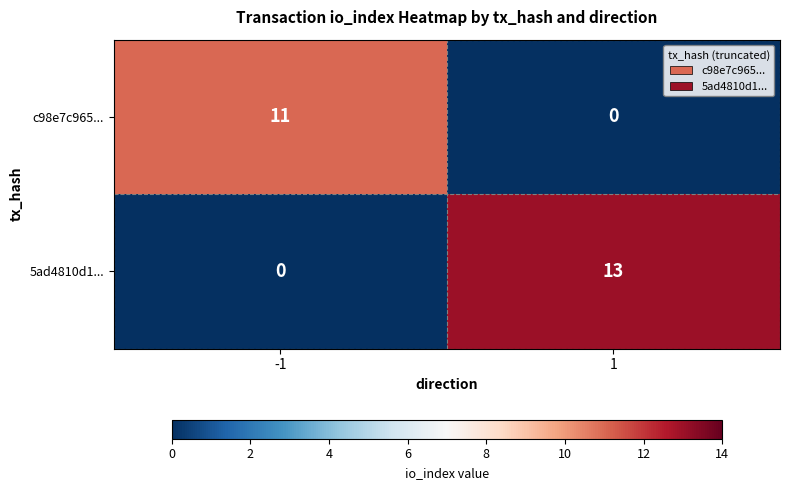

How many positive values does the 5ad4810d1... series have?

1